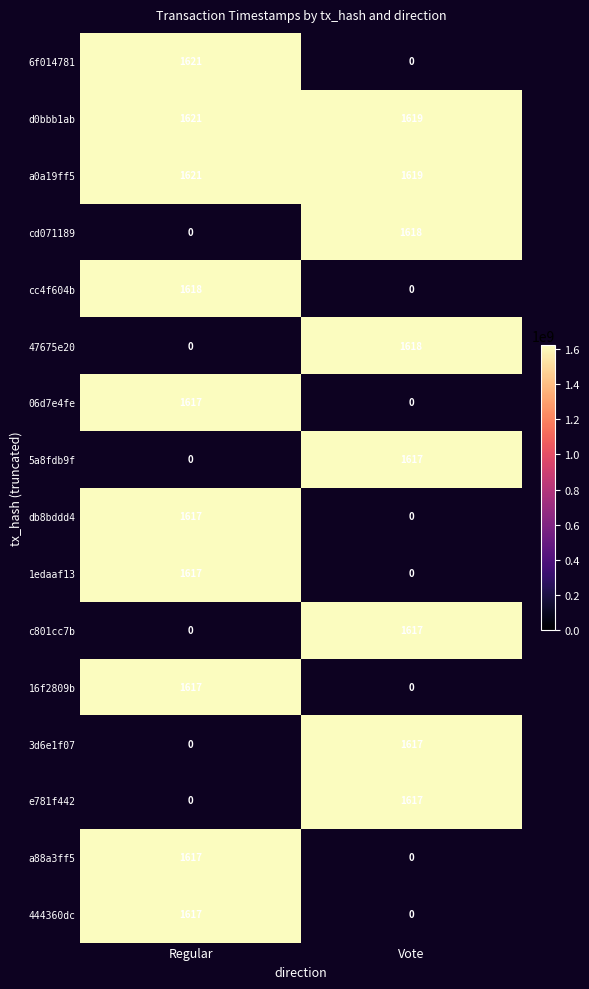

List the labels in order of a0a19ff5 value, largest first.

Regular, Vote